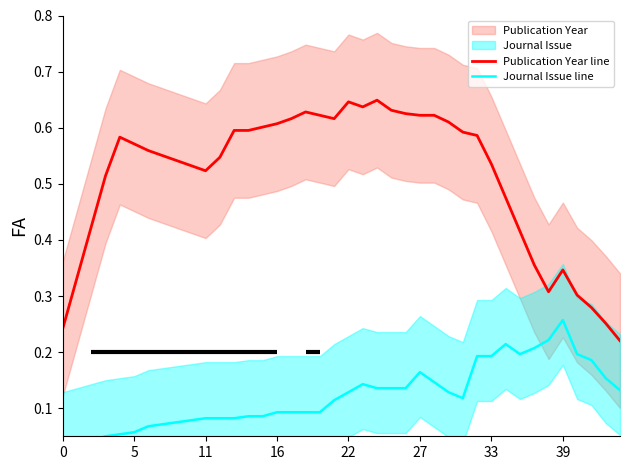

True or false: Journal Issue line and Publication Year line cross at least once.

False